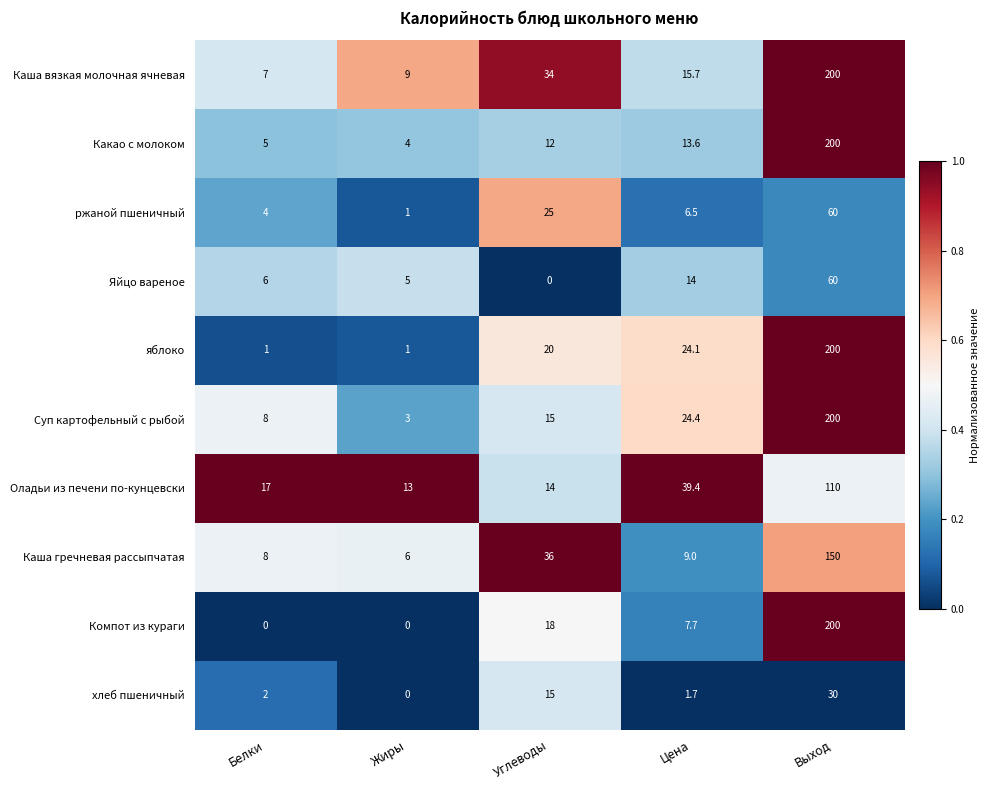

Where does the Каша гречневая рассыпчатая series first go above 9?

Углеводы